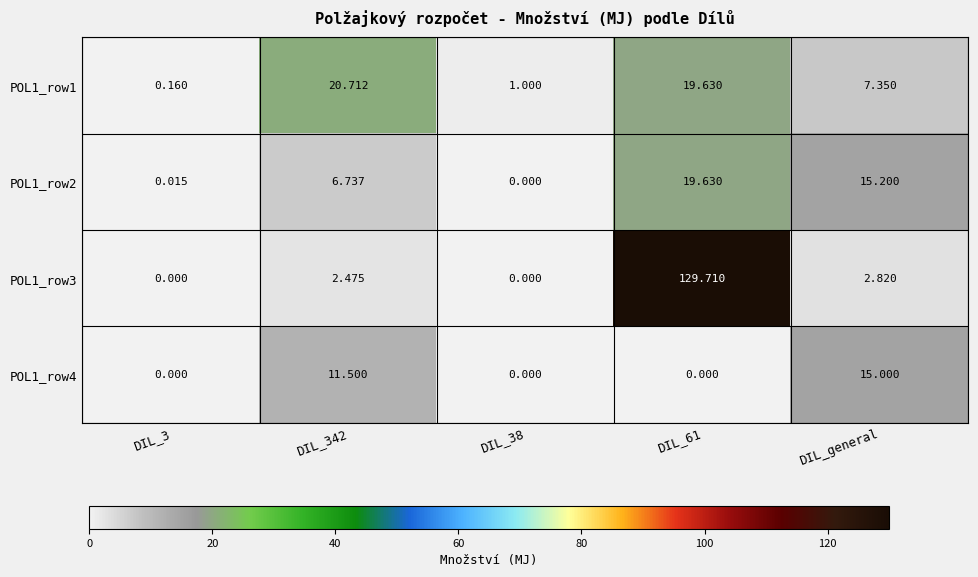

Which series has the largest range (max minus min)?

POL1_row3